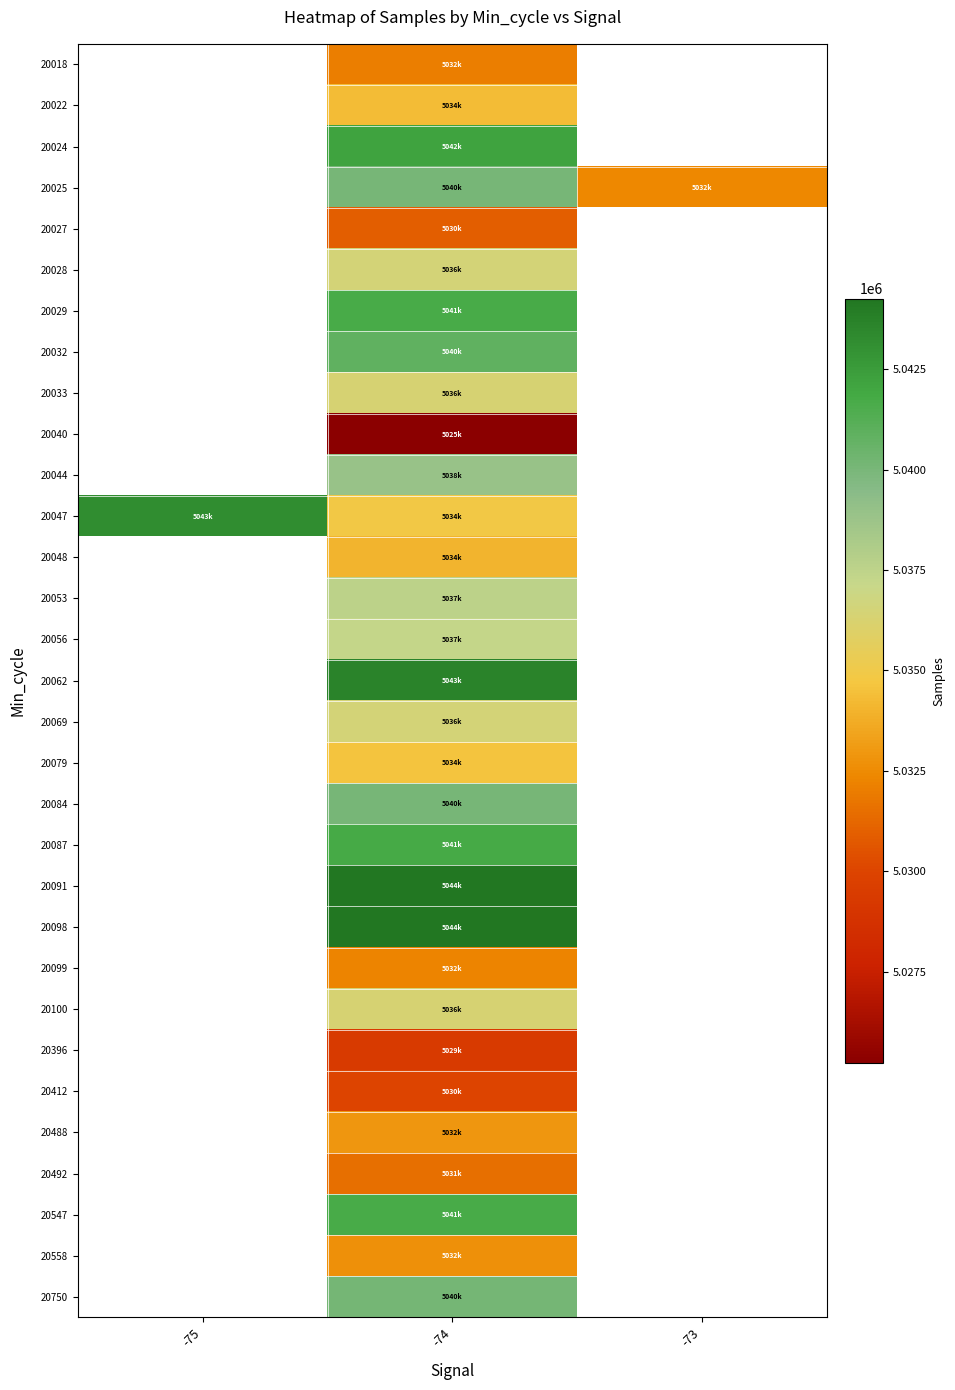

What is the greatest value displayed?

5044262.0